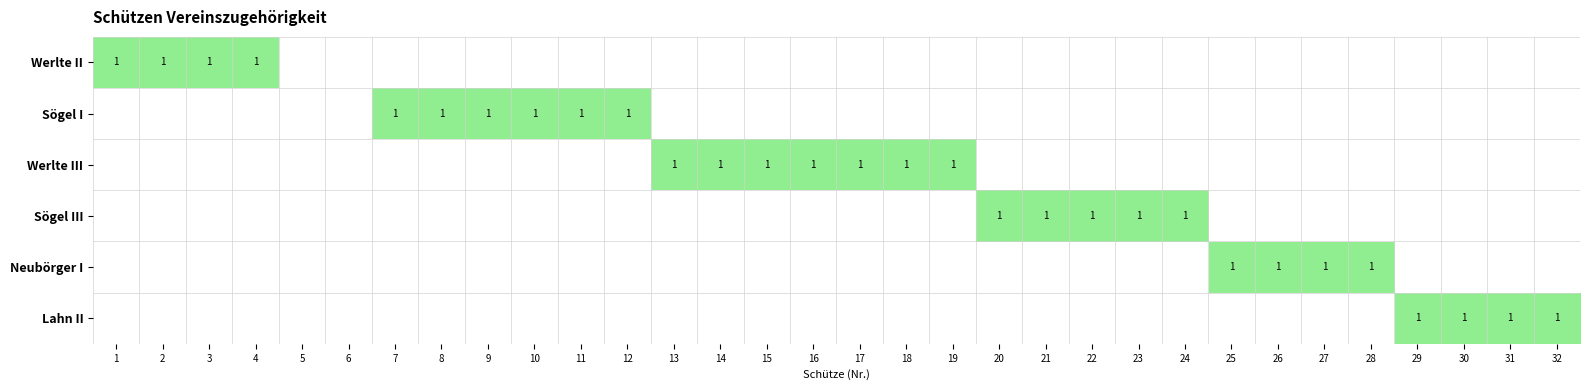

Is the value of Werlte III at 8 greater than the value of Werlte II at 10?

No